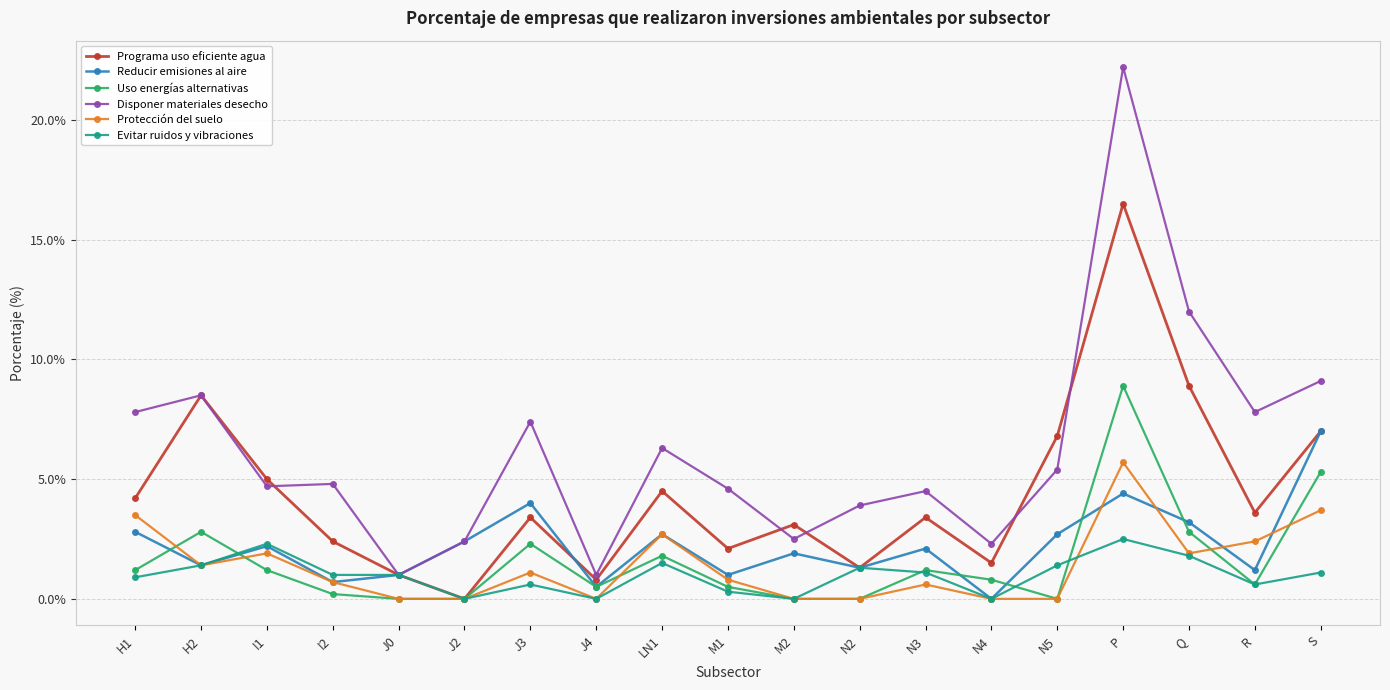

Which series has the largest total across all categories?

Disponer materiales desecho